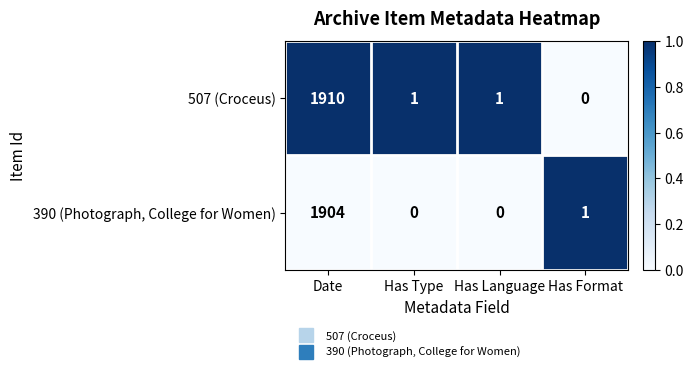

Which series has the largest total across all categories?

507 (Croceus)